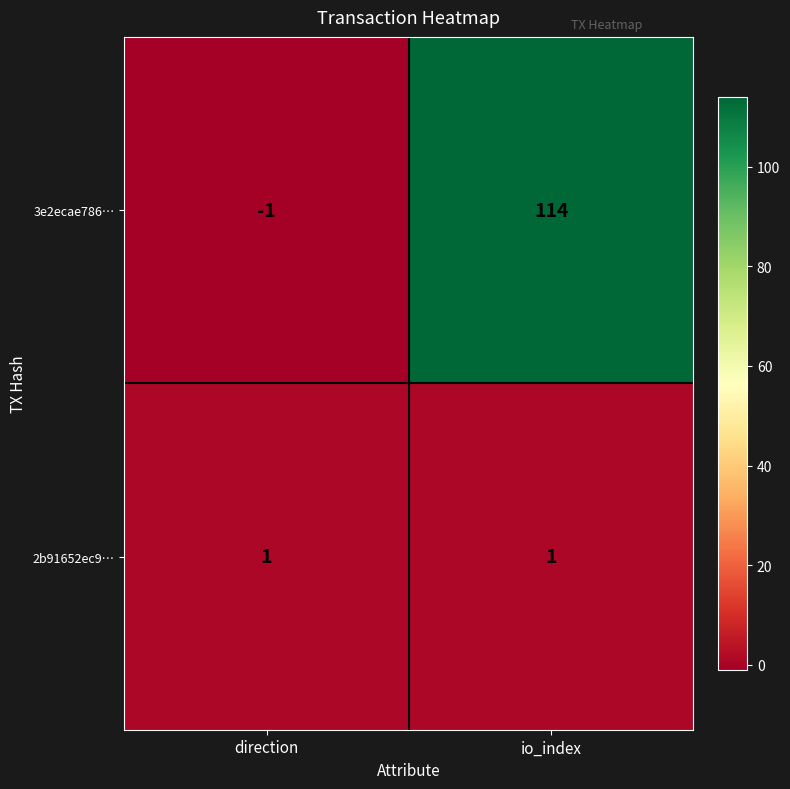

What is the difference between the 3e2ecae786… values at direction and io_index?

115